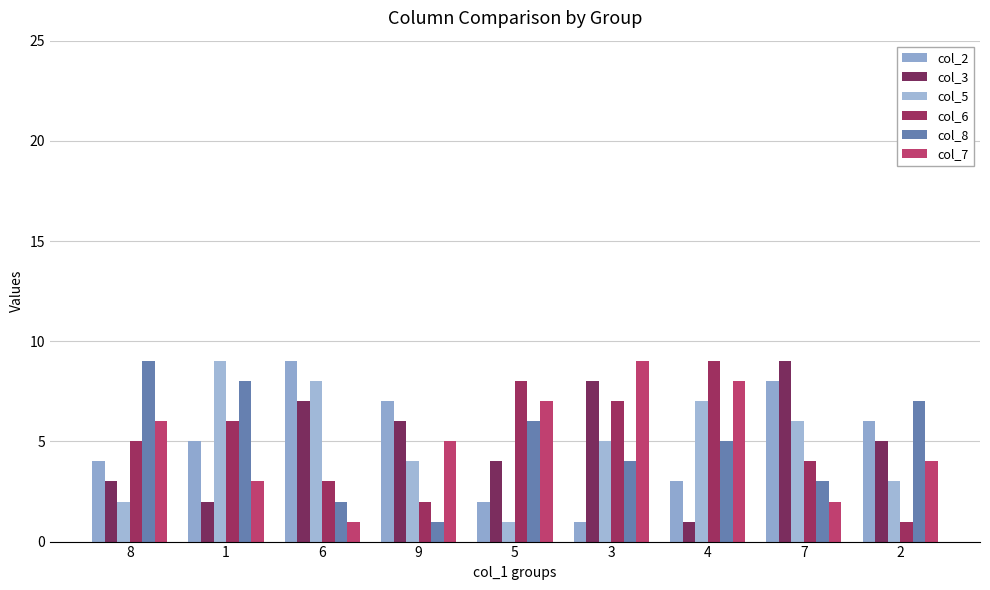

Which series changed the most between 3 and 2?

col_6